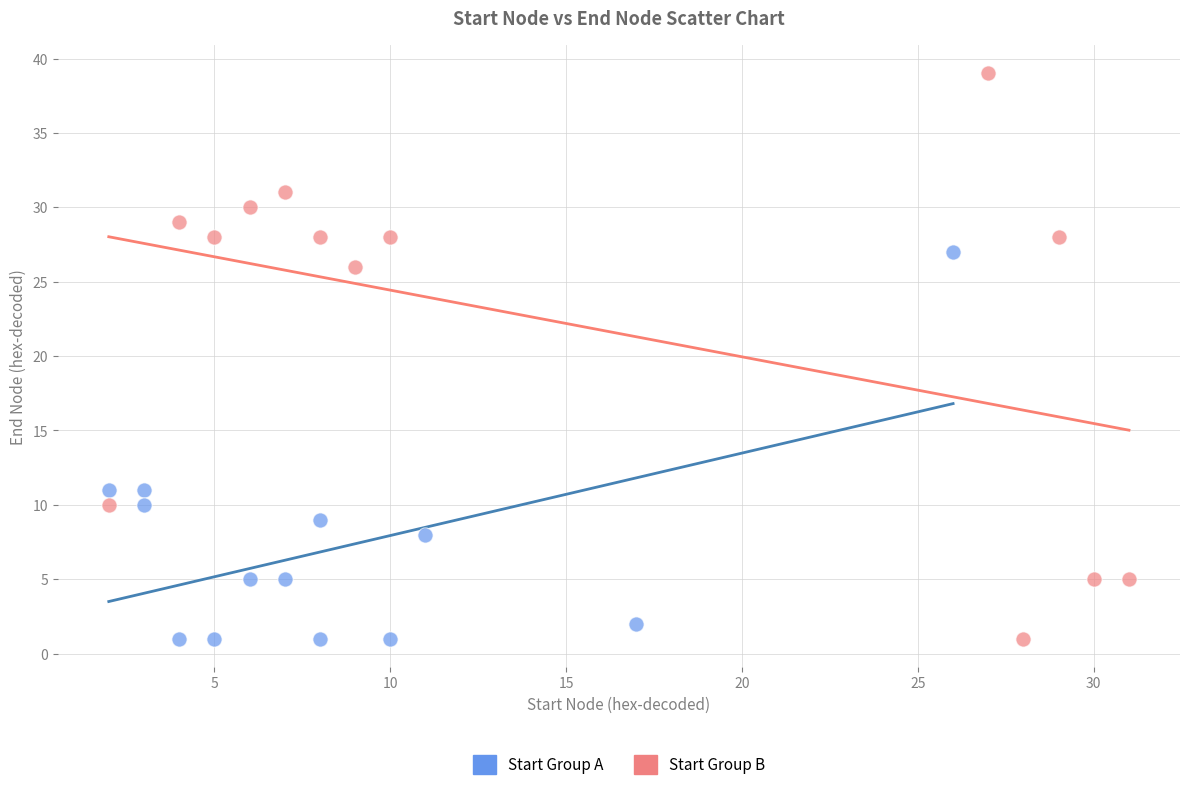

Which series reaches the maximum Y coordinate?

Start Group B